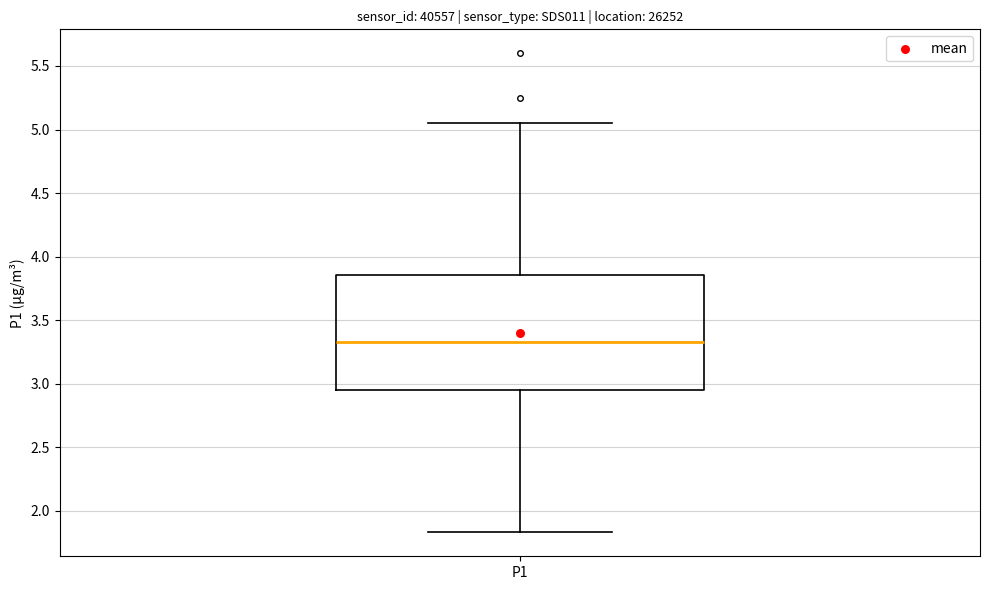

Where does the lower whisker of the box for P1 end on the y-axis? The values are not printed on the chart, so give them approximately, as read against the axis.

1.85